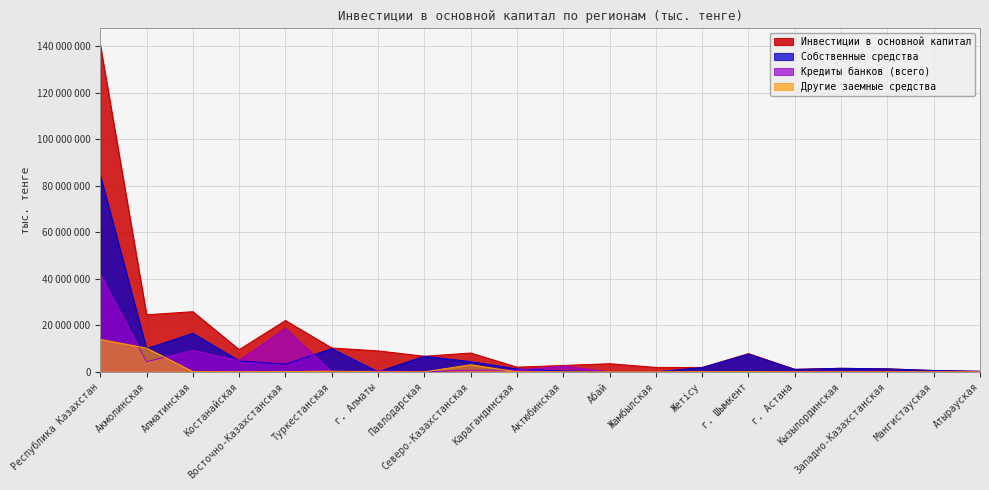

What is the spread (max minus min) of values at Кызылординская?

1513949